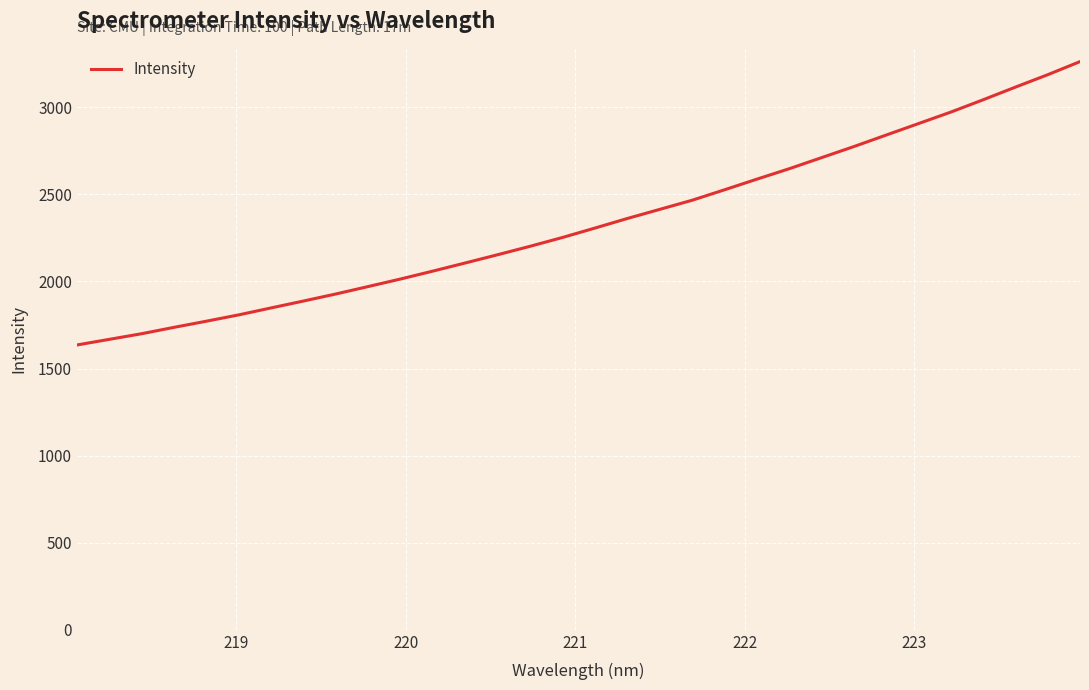

What is the difference between the maximum and minimum values?

1626.8